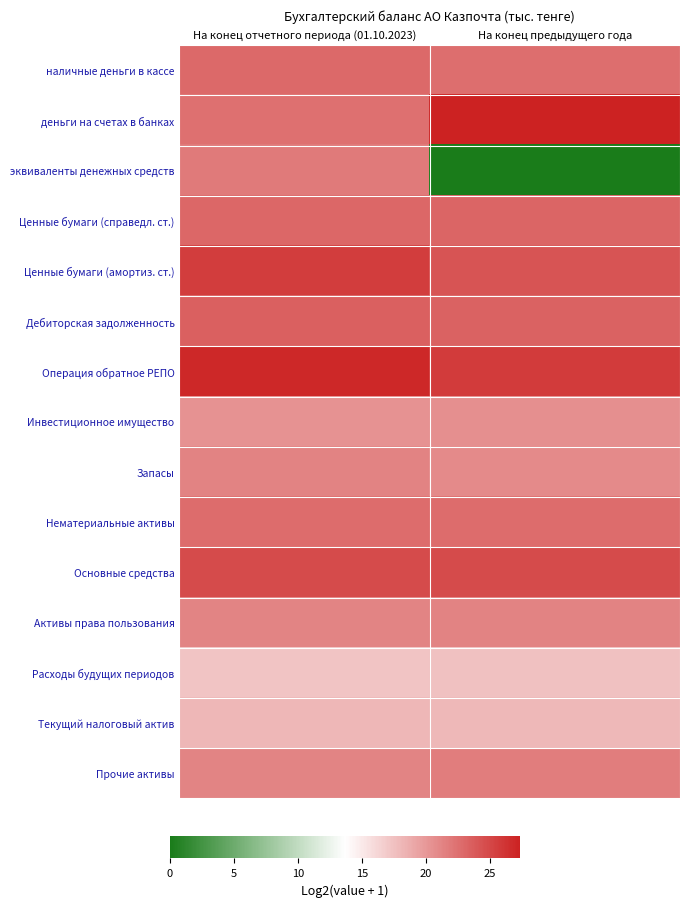

At which category is the sum across all series the highest?

На конец отчетного периода (01.10.2023)